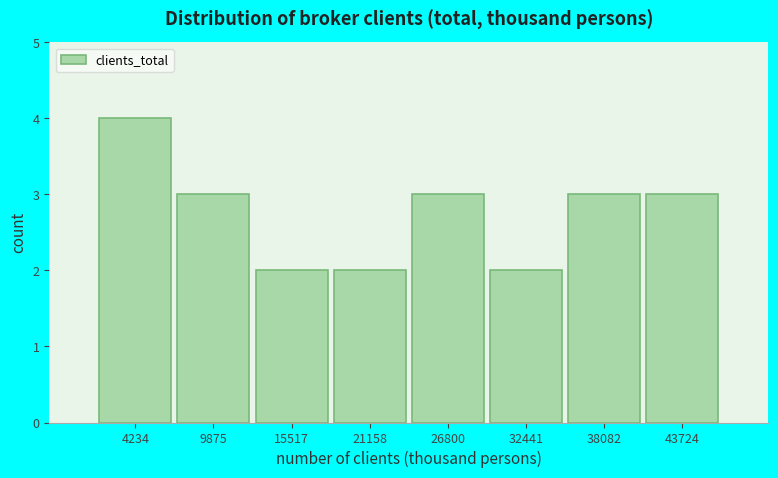

Reading left to right, list all the values displayed in this chart.

4234=4	9875=3	15517=2	21158=2	26800=3	32441=2	38082=3	43724=3